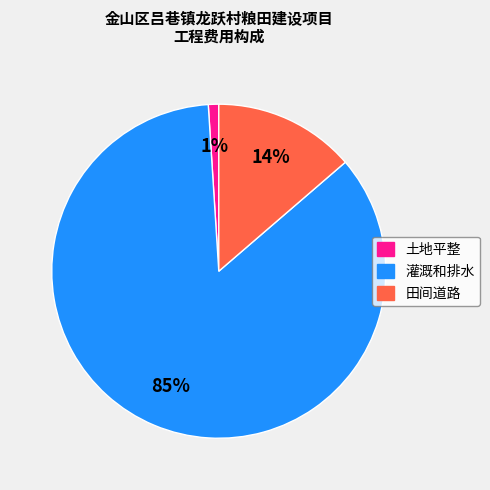

The 田间道路 slice represents 28% of the pie. True or false?

False